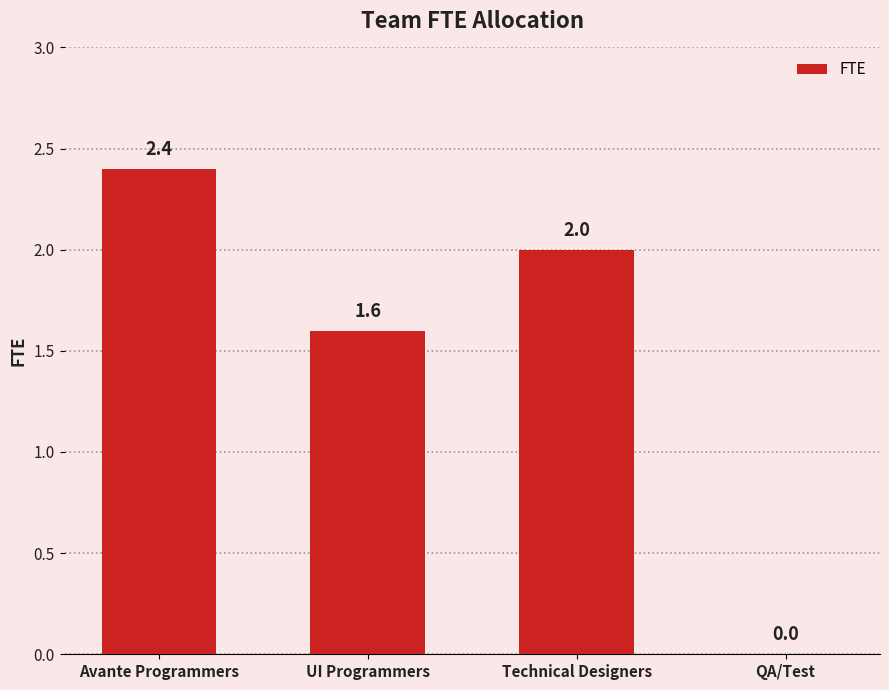

What is the difference between the values at Avante Programmers and UI Programmers?

0.8